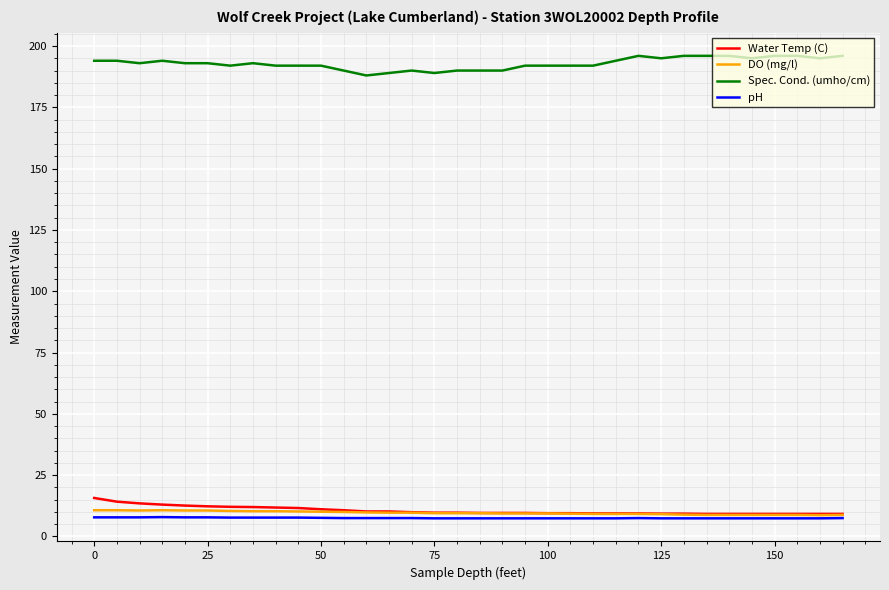

True or false: Spec. Cond. (umho/cm) and Water Temp (C) cross at least once.

False